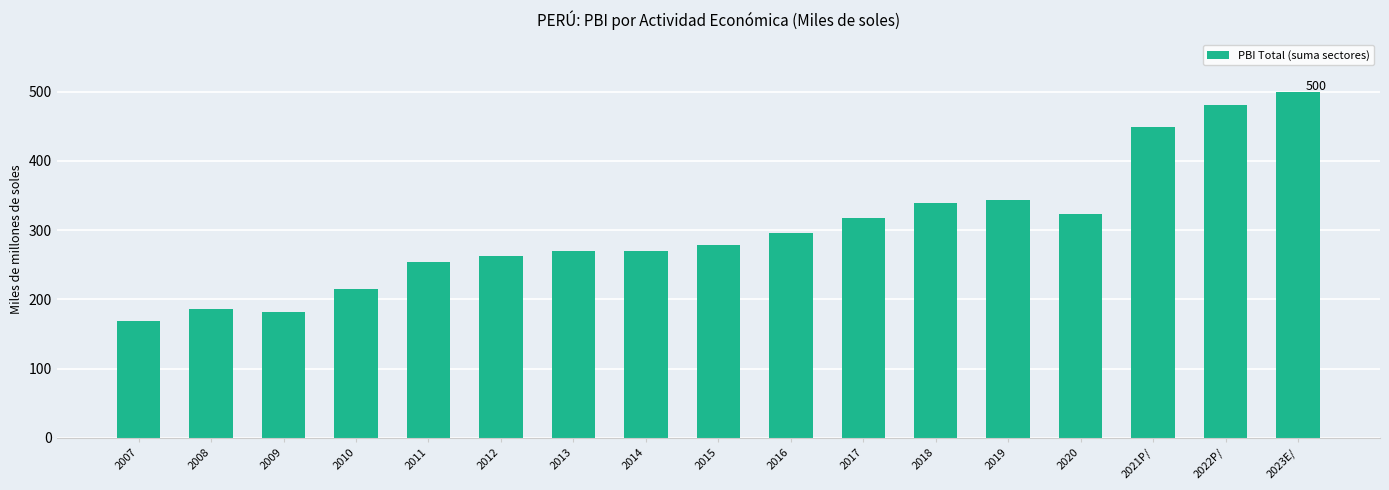

What is the change in value from 2010 to 2018?

+124.3